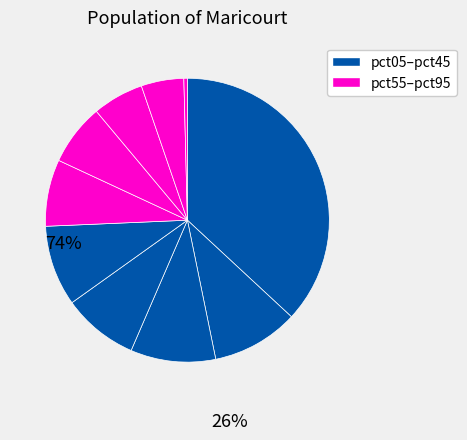

How many slices are in this pie chart?

10